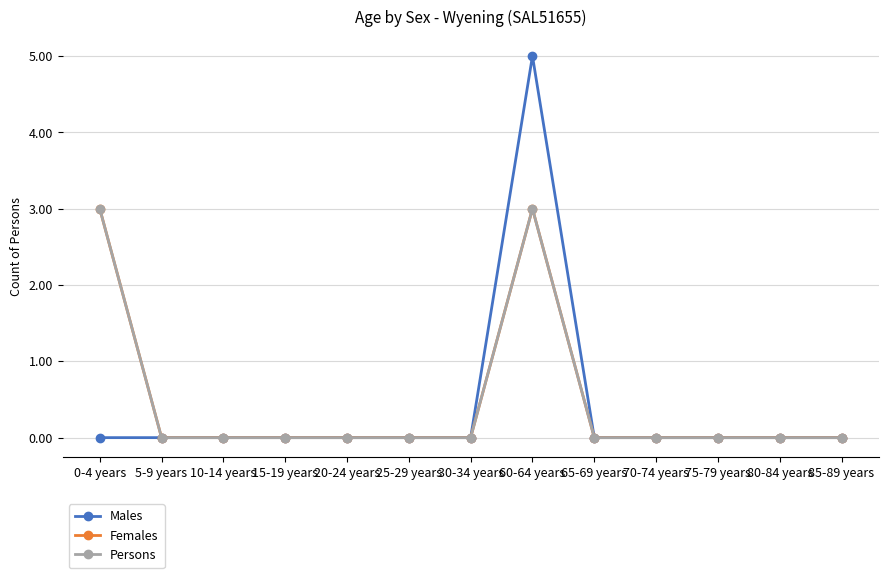

Does the chart have visible grid lines?

Yes